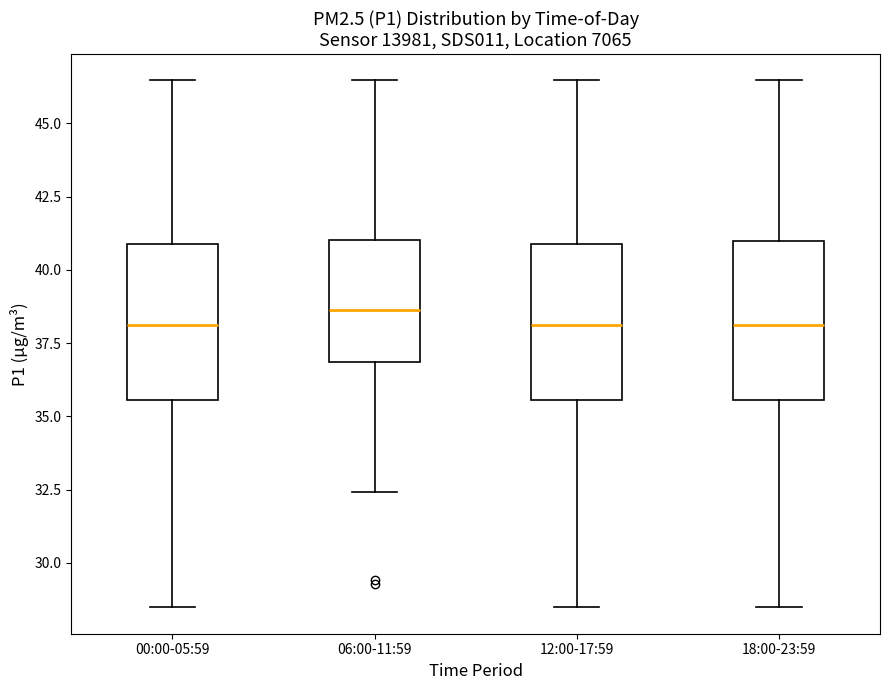

Reading left to right, transcribe this box plot: for each box, give where its median line is, the range the box spans, and where its two whiskers end, as read against the y-axis. The values are not printed on the chart, so give them approximately, as read against the axis.

00:00-05:59: median 38.0, box 35.5 to 41.0, whiskers 28.5 to 46.5
06:00-11:59: median 38.5, box 37.0 to 41.0, whiskers 32.5 to 46.5
12:00-17:59: median 38.0, box 35.5 to 41.0, whiskers 28.5 to 46.5
18:00-23:59: median 38.0, box 35.5 to 41.0, whiskers 28.5 to 46.5